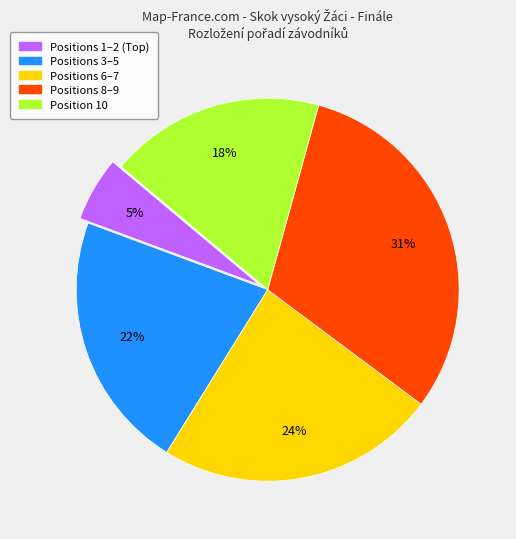

Is there a majority slice in this chart?

No